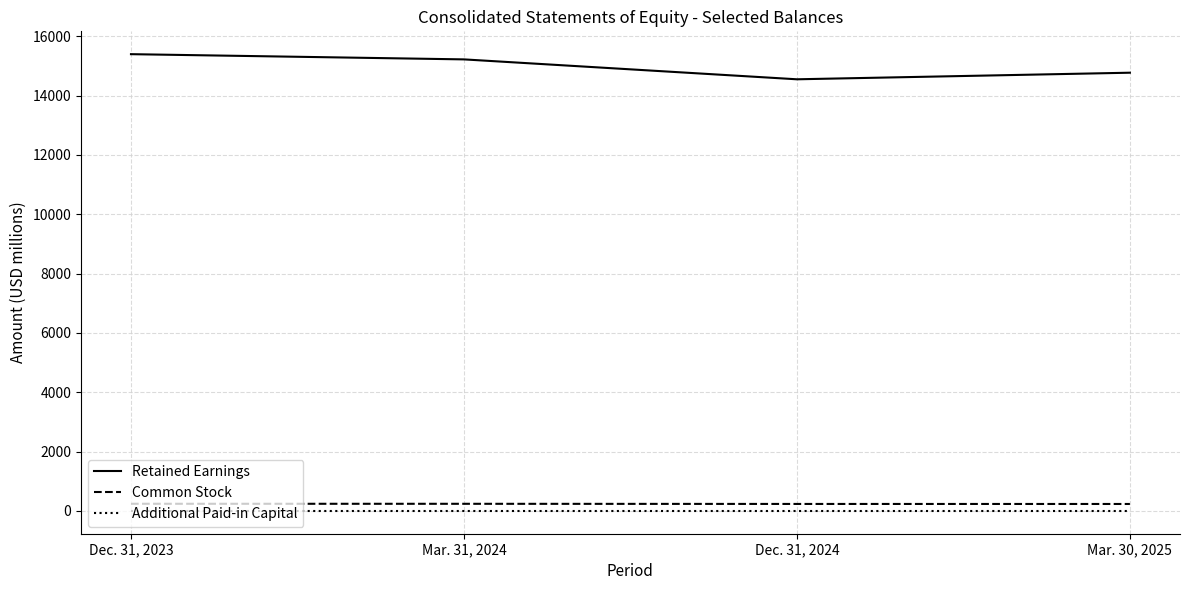

List the series in order of their peak value, lowest first.

Additional Paid-in Capital, Common Stock, Retained Earnings